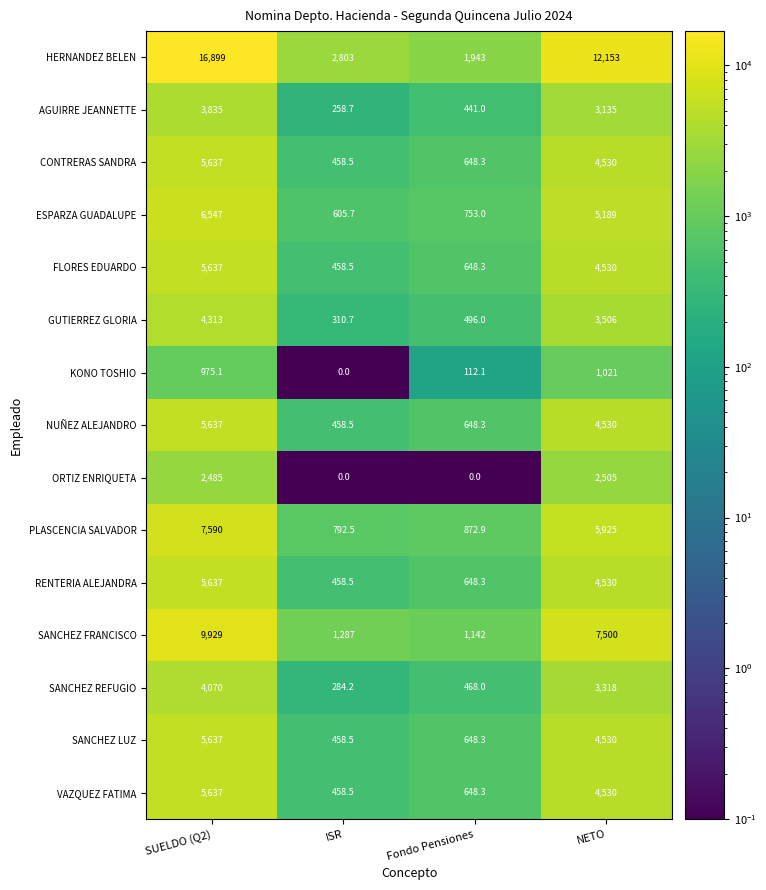

At how many categories does at least one series exceed 16851?

1